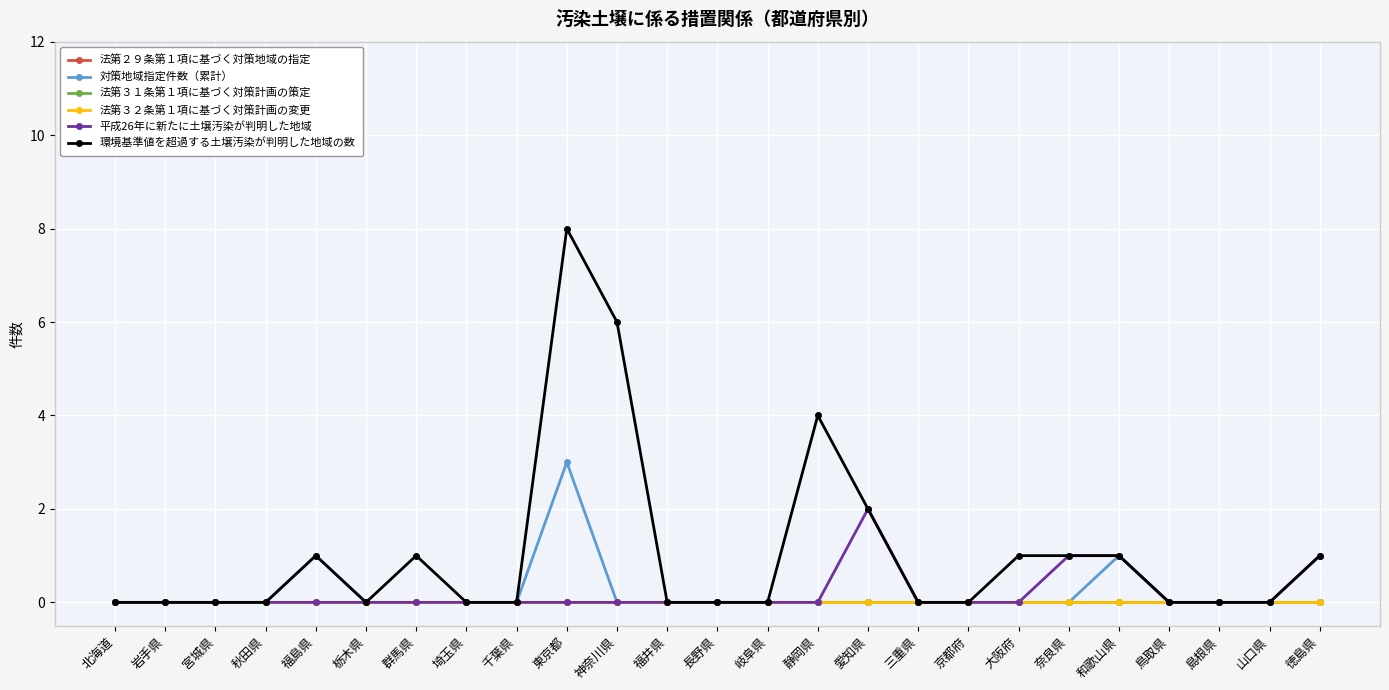

Does the chart have visible grid lines?

Yes